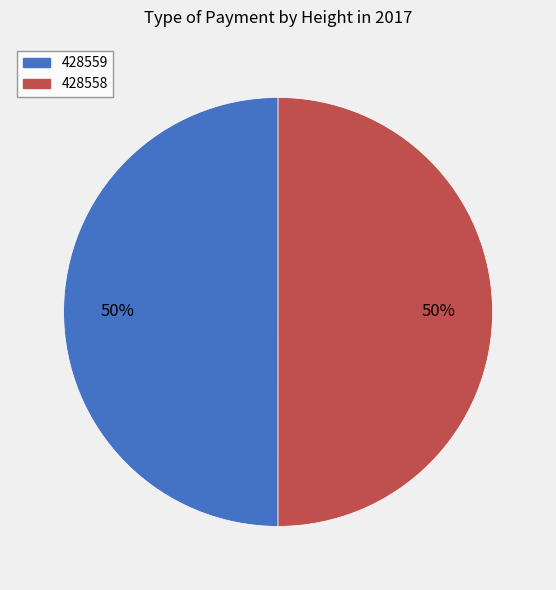

Do 428558 and 428559 together represent more than half of the pie?

Yes